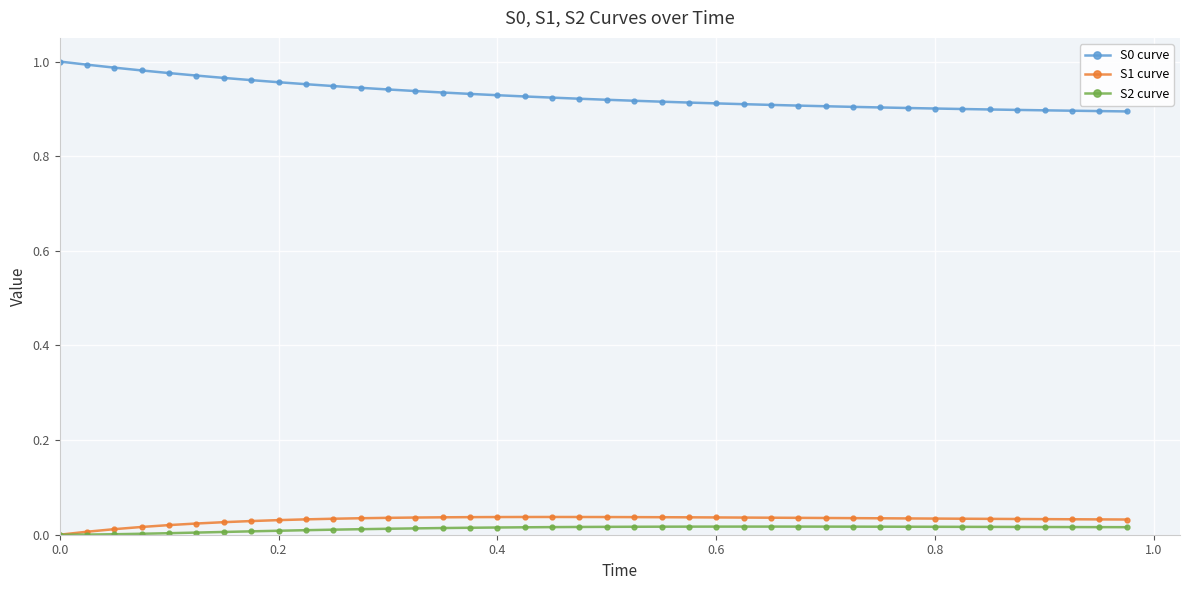

True or false: S0 curve and S2 curve cross at least once.

False